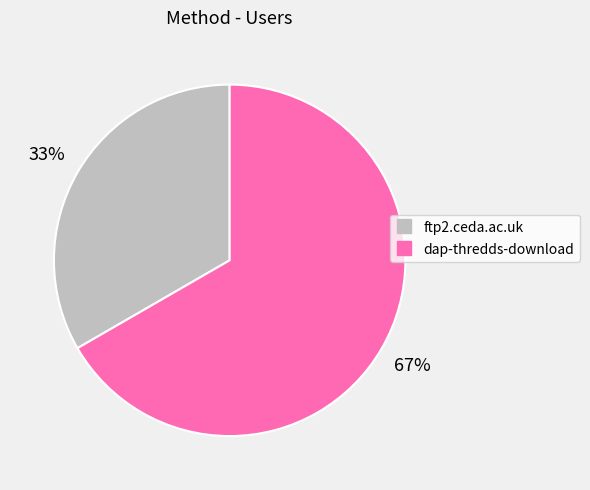

How many segments does this pie chart have?

2